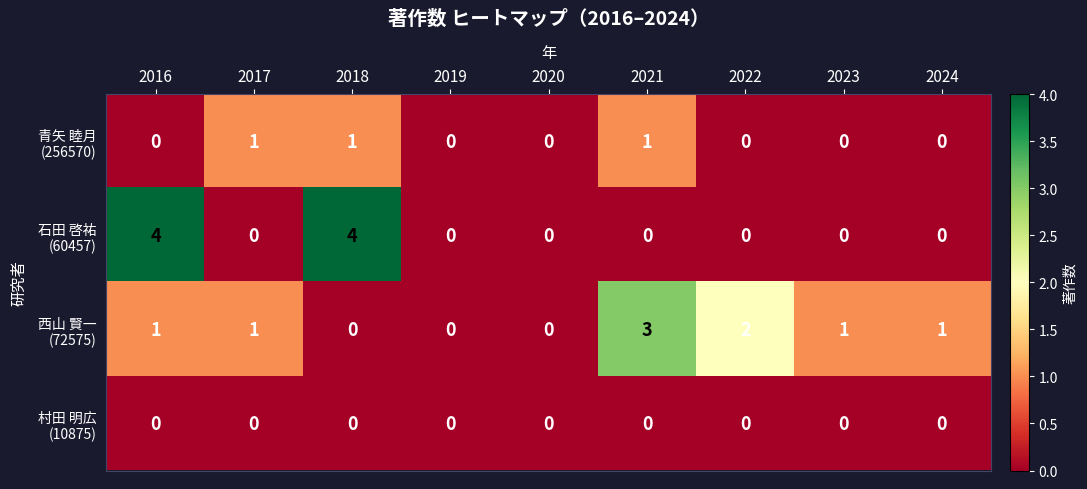

What is the spread (max minus min) of values at 2023?

1